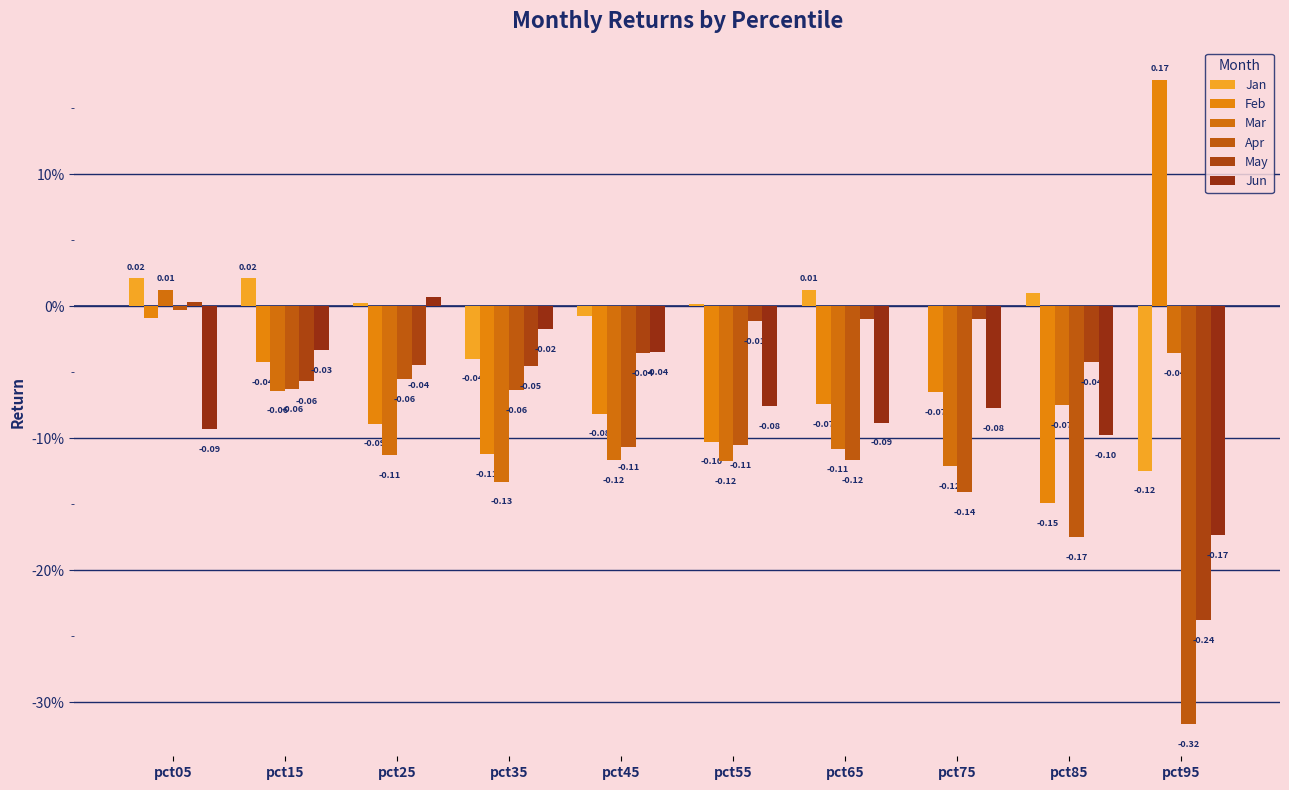

At pct85, list the series in order from largest to smallest.

Jan, May, Mar, Jun, Feb, Apr